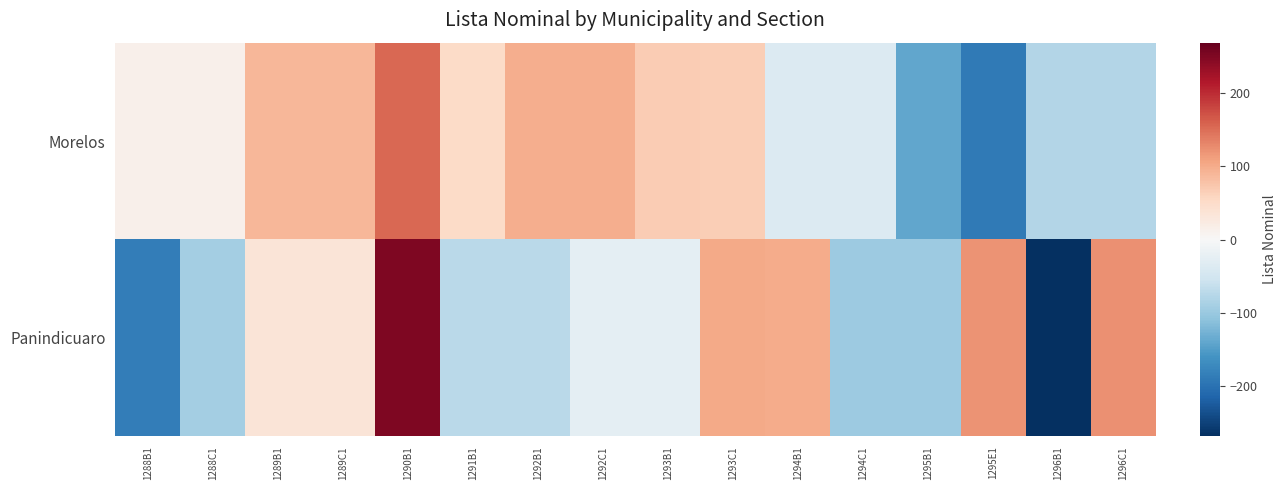

At which category does the chart reach its peak across all series?

1290B1